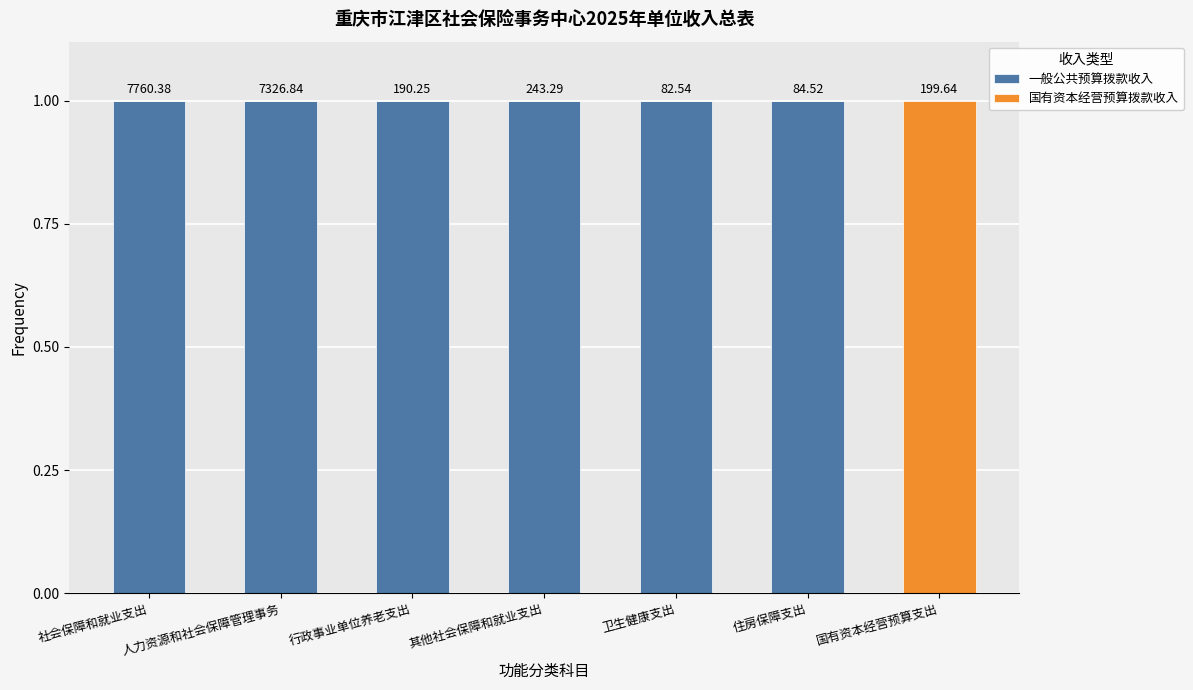

Does the chart contain stacked bars?

Yes